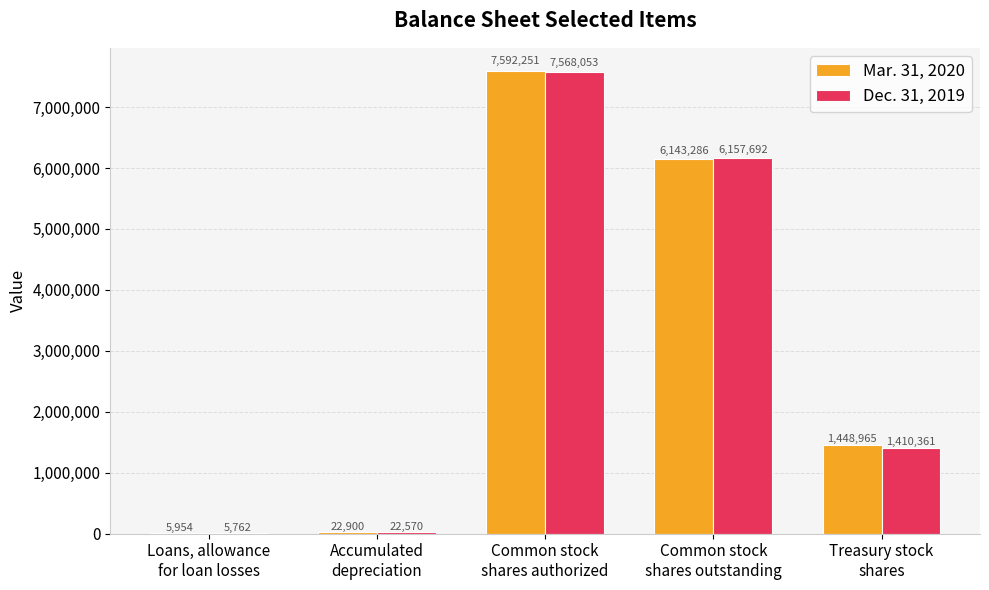

What is the greatest value displayed?

7592251